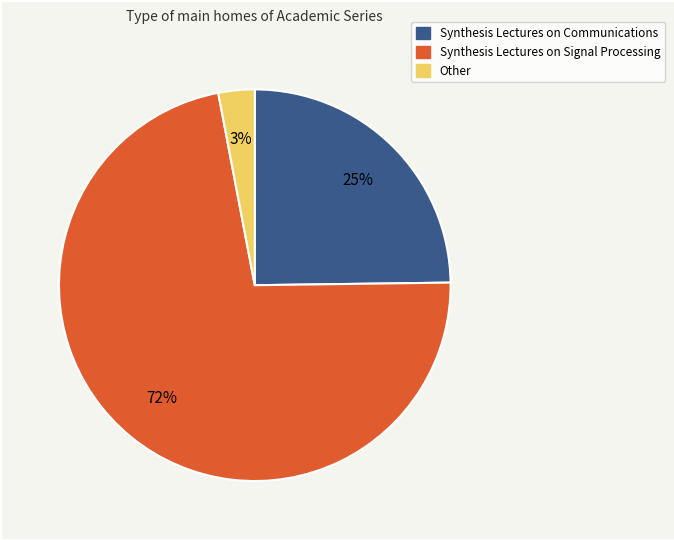

Which slice is the smallest?

Other